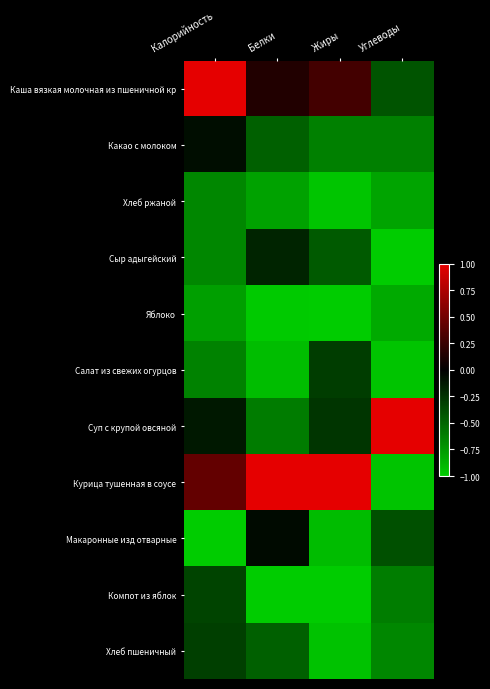

What is the smallest value displayed?

-1.0